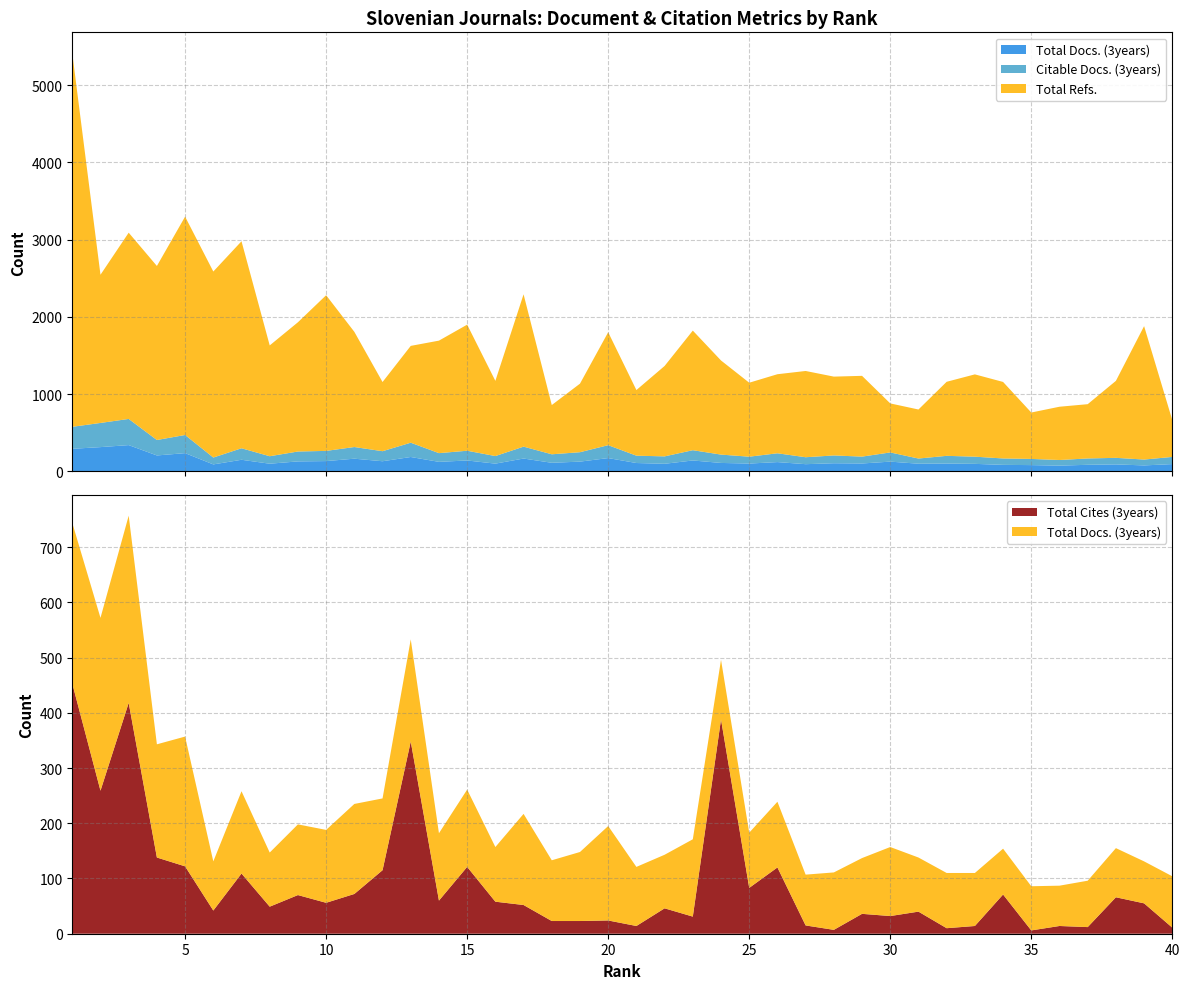

Reading left to right, transcribe all the data shown in this chart.

Total Refs.: 4838	1919	2412	2254	2828	2409	2681	1435	1674	2016	1492	896	1254	1457	1633	974	1973	638	888	1463	850	1171	1549	1219	958	1024	1117	1021	1046	635	635	959	1066	991	601	690	703	997	1728	476
Total Docs. (3years): 291	313	339	205	235	89	149	98	128	132	163	130	185	122	140	99	165	110	125	171	107	97	140	108	100	119	92	104	101	125	98	100	96	83	80	73	84	89	76	93
Citable Docs. (3years): 285	313	339	200	235	89	149	97	128	132	151	130	185	113	126	98	154	110	122	167	95	96	133	108	89	114	90	101	89	119	67	100	93	83	80	73	82	85	76	93
Total Cites (3years): 453	259	418	138	122	42	109	49	70	56	72	115	348	60	121	58	52	23	23	24	14	46	31	388	83	120	15	7	36	32	40	10	14	71	6	14	12	66	55	11